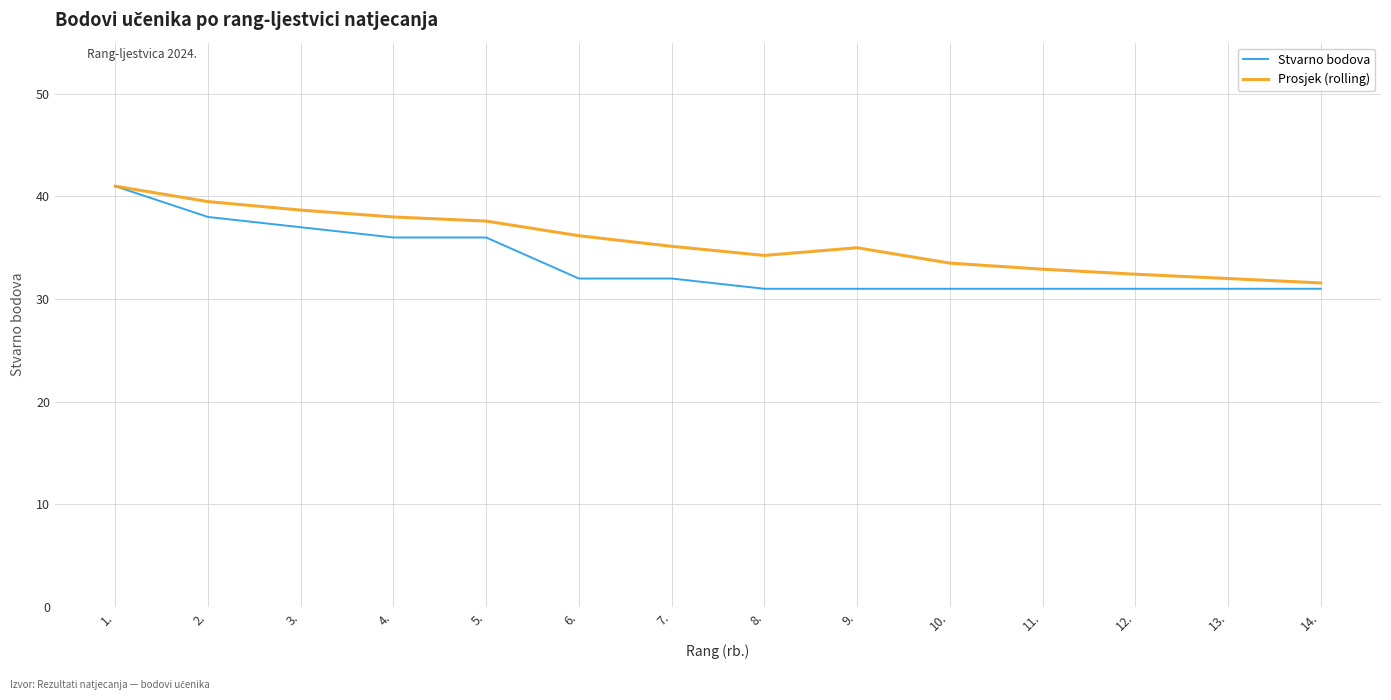

What is the spread (max minus min) of values at 7.?

3.1